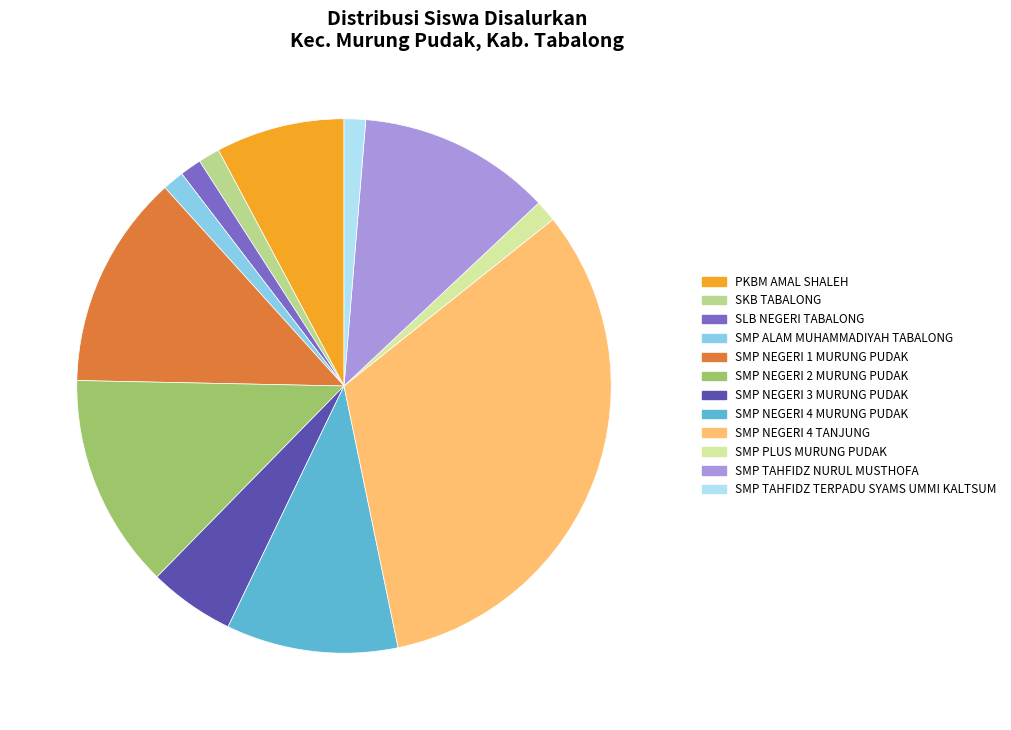

Rank the categories by value from highest to lowest.

SMP NEGERI 4 TANJUNG, SMP NEGERI 1 MURUNG PUDAK, SMP NEGERI 2 MURUNG PUDAK, SMP TAHFIDZ NURUL MUSTHOFA, SMP NEGERI 4 MURUNG PUDAK, PKBM AMAL SHALEH, SMP NEGERI 3 MURUNG PUDAK, SKB TABALONG, SLB NEGERI TABALONG, SMP ALAM MUHAMMADIYAH TABALONG, SMP PLUS MURUNG PUDAK, SMP TAHFIDZ TERPADU SYAMS UMMI KALTSUM